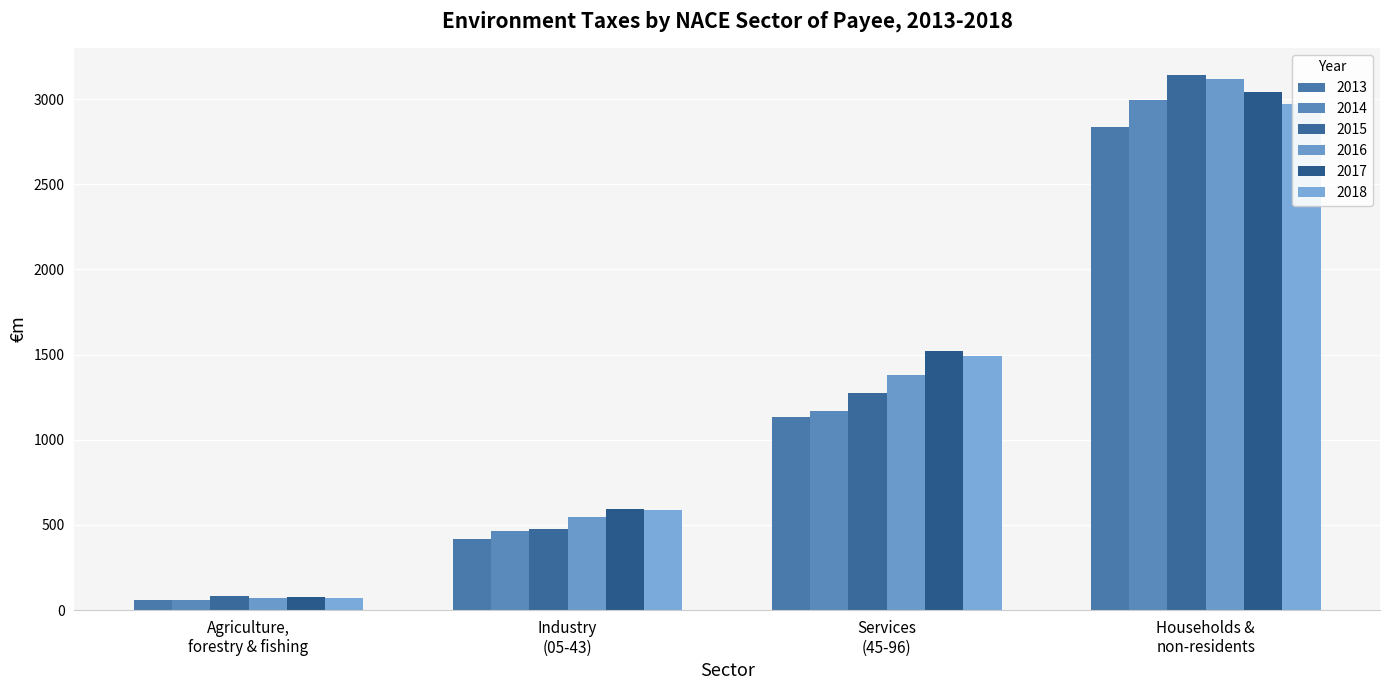

Reading left to right, list all the values displayed in this chart.

2013: Agriculture,
forestry & fishing=57.4	Industry
(05-43)=415.7	Services
(45-96)=1136.8	Households &
non-residents=2834.9
2014: Agriculture,
forestry & fishing=57.2	Industry
(05-43)=463.6	Services
(45-96)=1168.3	Households &
non-residents=2994.8
2015: Agriculture,
forestry & fishing=80.7	Industry
(05-43)=476.4	Services
(45-96)=1275.8	Households &
non-residents=3144.3
2016: Agriculture,
forestry & fishing=74.0	Industry
(05-43)=544.0	Services
(45-96)=1382.3	Households &
non-residents=3117.2
2017: Agriculture,
forestry & fishing=77.4	Industry
(05-43)=595.7	Services
(45-96)=1519.9	Households &
non-residents=3039.3
2018: Agriculture,
forestry & fishing=69.6	Industry
(05-43)=587.2	Services
(45-96)=1491.8	Households &
non-residents=2970.7